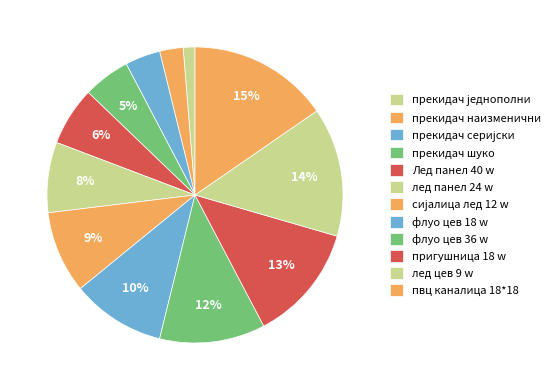

Is it true that лед цев 9 w is 14% of the pie?

True